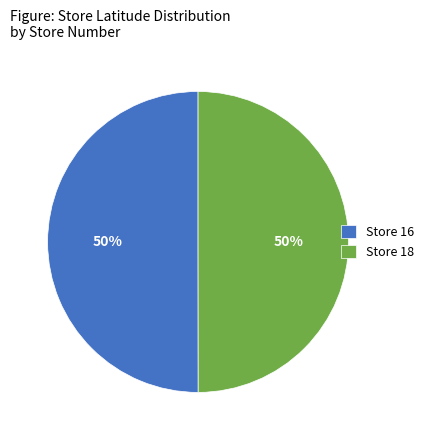

What is the ratio of the value at Store 18 to the value at Store 16?

1.0